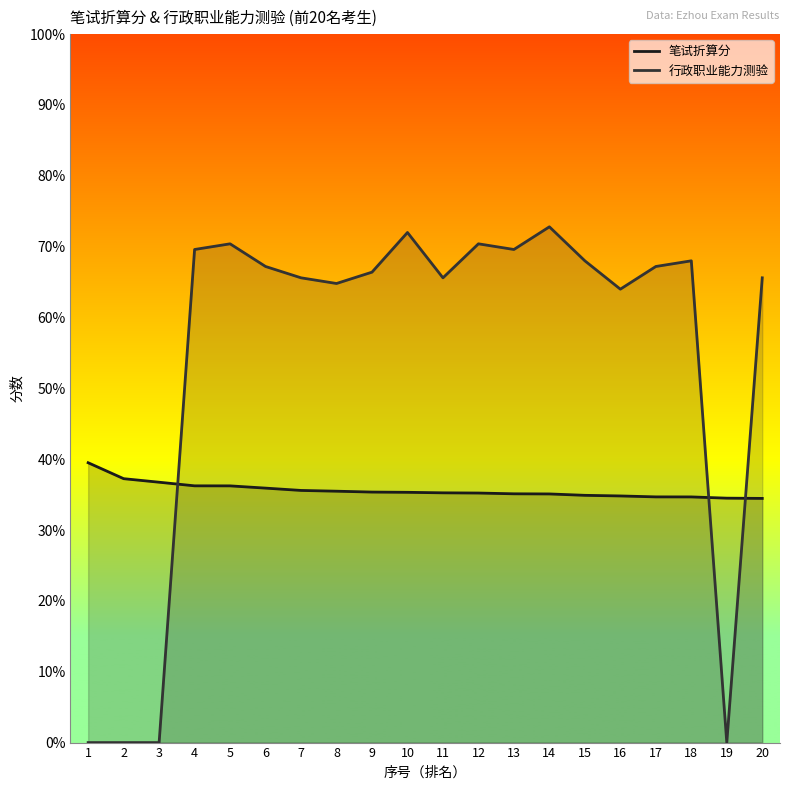

How many values exceed 35?

14